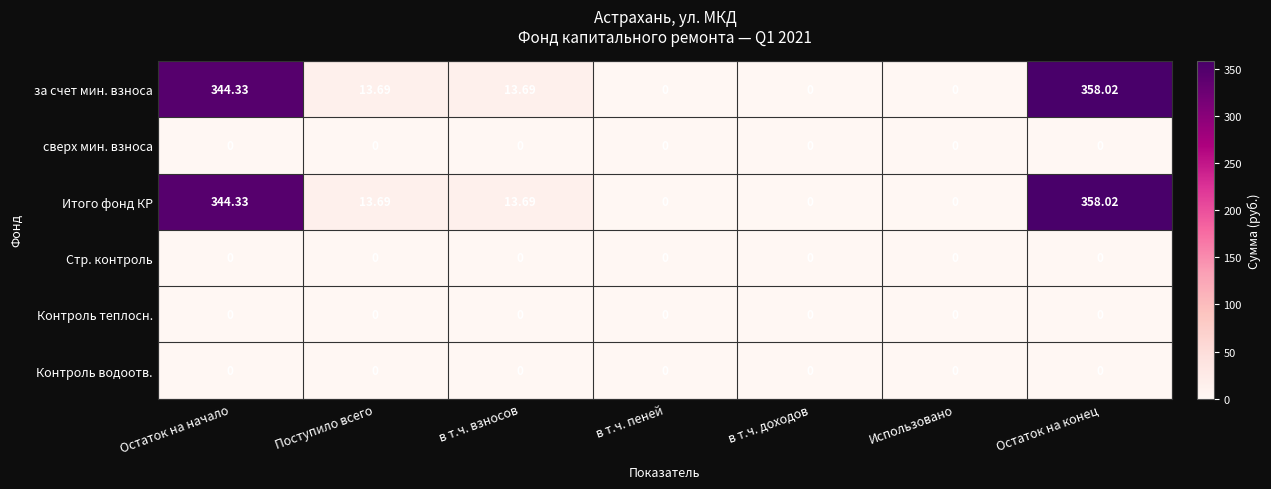

Is the value of Стр. контроль at в т.ч. пеней greater than the value of за счет мин. взноса at Остаток на конец?

No